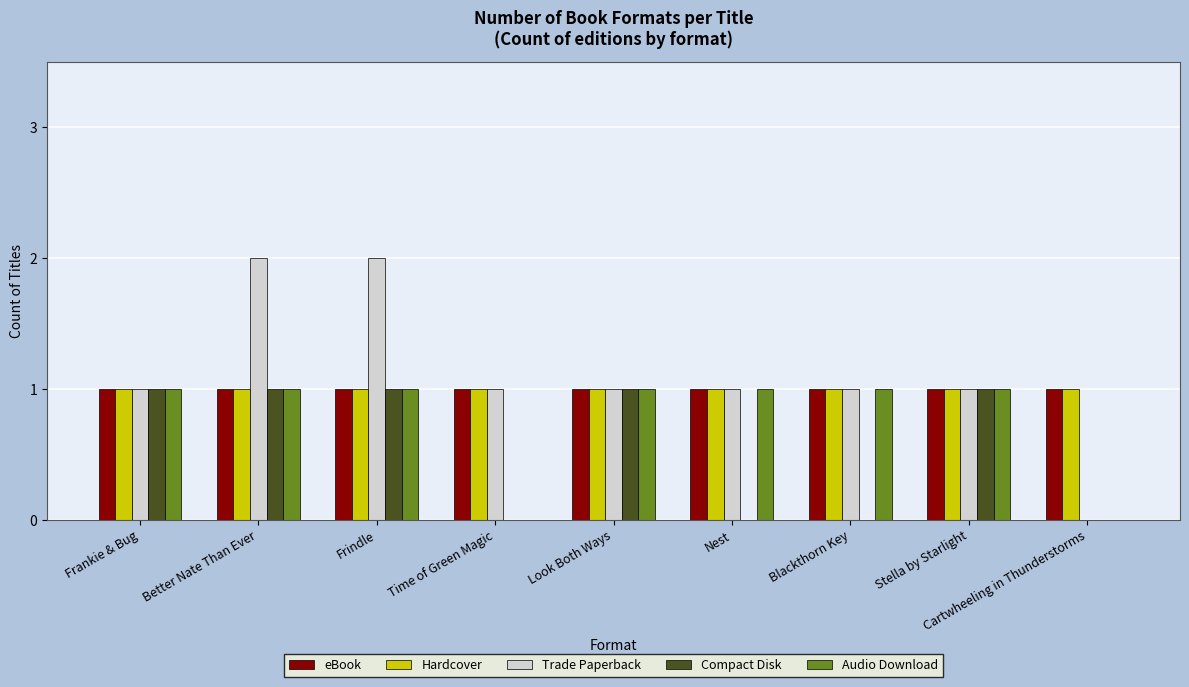

What are all the series names shown in the legend?

eBook, Hardcover, Trade Paperback, Compact Disk, Audio Download